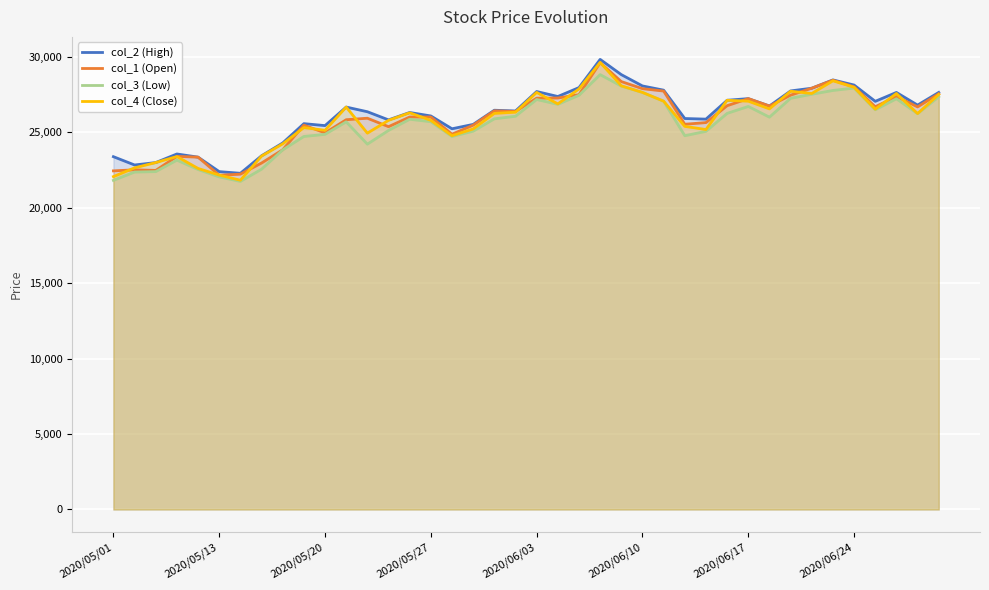

Does the chart display data point markers on the line(s)?

No